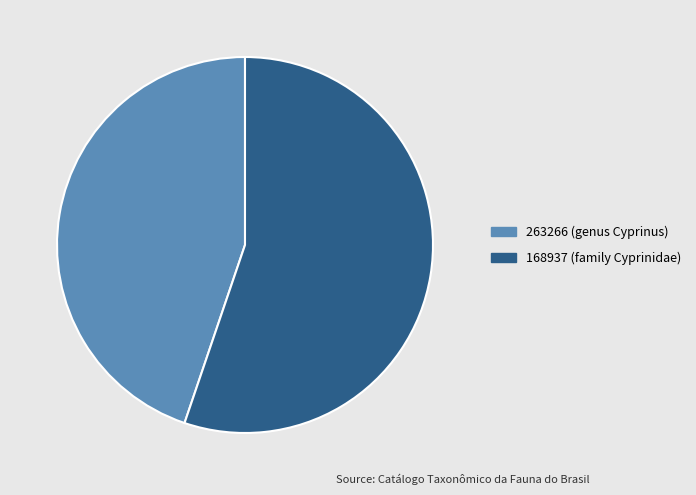

Is 168937 (family Cyprinidae) the majority of the pie?

Yes